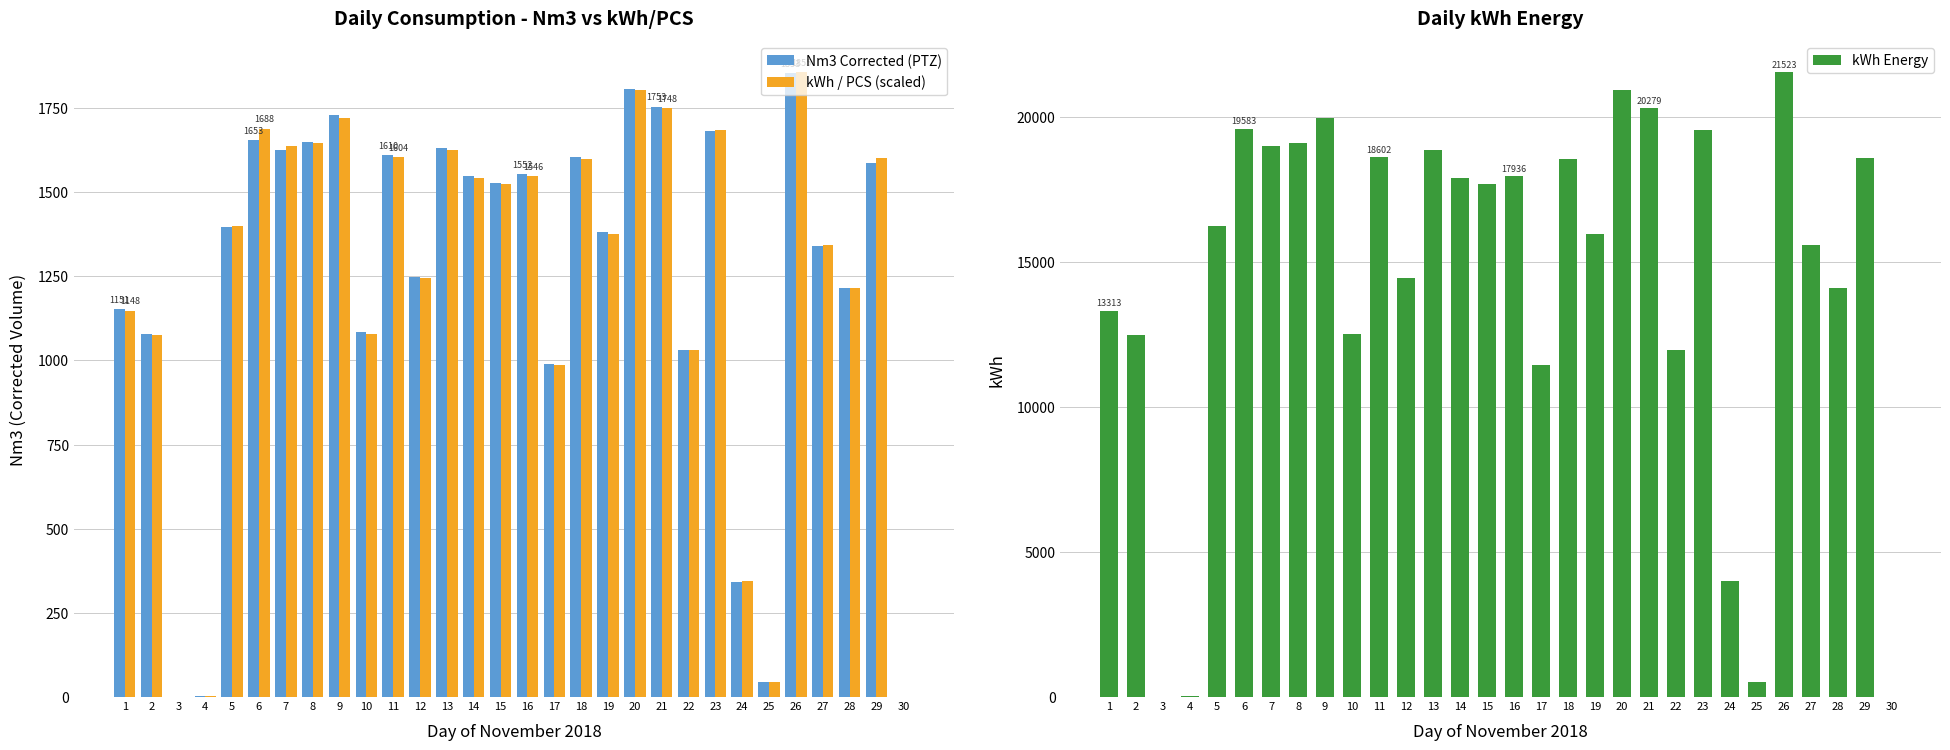

Reading left to right, what are all the values shown in this chart?

Nm3 Corrected (PTZ): 1=1151.2	2=1078.7	3=0.0	4=3.0	5=1396.7	6=1653.3	7=1626.0	8=1648.2	9=1727.5	10=1083.9	11=1609.7	12=1248.8	13=1631.9	14=1546.3	15=1527.2	16=1552.3	17=990.3	18=1602.7	19=1380.5	20=1805.9	21=1752.8	22=1030.8	23=1681.6	24=343.0	25=44.2	26=1852.6	27=1340.7	28=1214.0	29=1587.2	30=0.0
kWh / PCS (scaled): 1=1147.6	2=1076.0	3=0.0	4=3.0	5=1399.1	6=1688.2	7=1637.5	8=1645.5	9=1719.6	10=1078.0	11=1603.6	12=1245.8	13=1626.1	14=1541.9	15=1523.7	16=1546.2	17=985.0	18=1596.8	19=1376.0	20=1801.7	21=1748.2	22=1031.6	23=1684.7	24=343.6	25=44.3	26=1855.4	27=1344.0	28=1216.1	29=1600.7	30=0.0
kWh Energy: 1=13312.7	2=12482.2	3=0.0	4=35.1	5=16229.2	6=19582.8	7=18994.9	8=19087.2	9=19947.7	10=12504.5	11=18601.7	12=14451.5	13=18862.6	14=17886.5	15=17674.7	16=17935.7	17=11425.8	18=18522.7	19=15961.4	20=20899.7	21=20279.4	22=11966.3	23=19542.2	24=3985.7	25=514.2	26=21523.1	27=15590.8	28=14106.9	29=18568.4	30=0.0